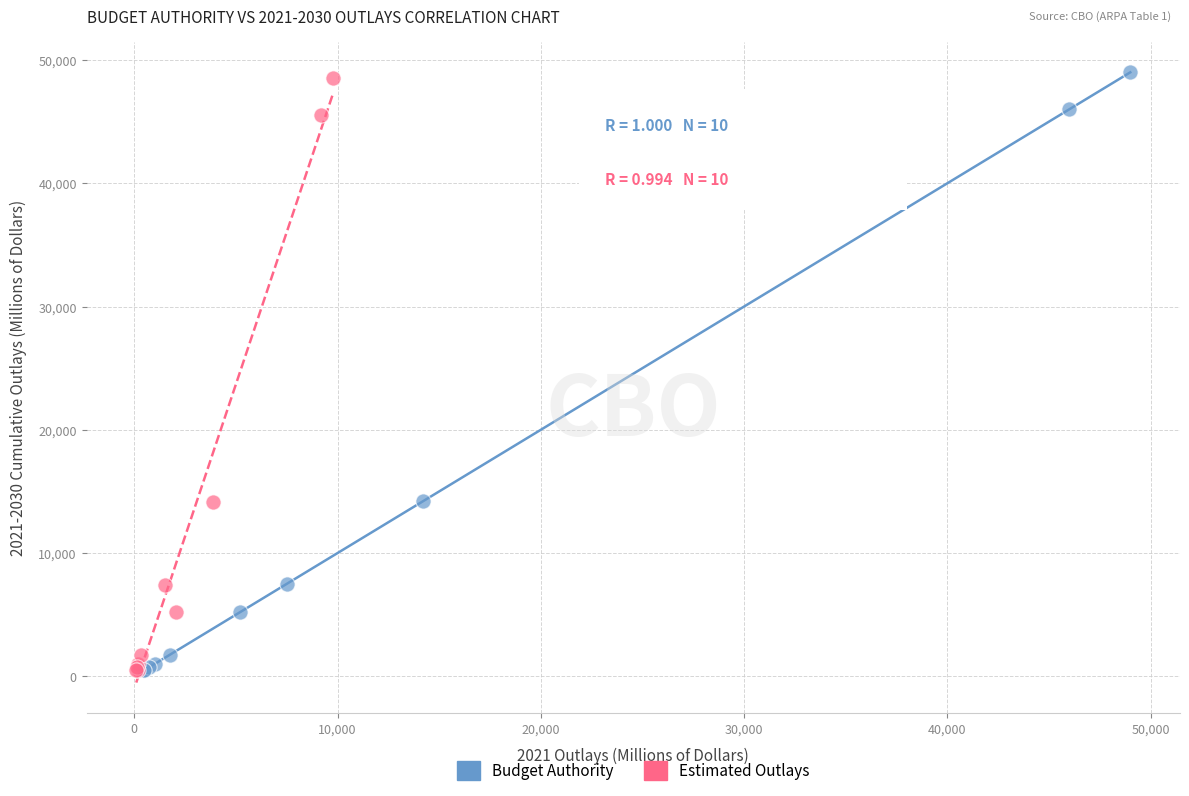

Which series has the widest spread of Y values?

Budget Authority